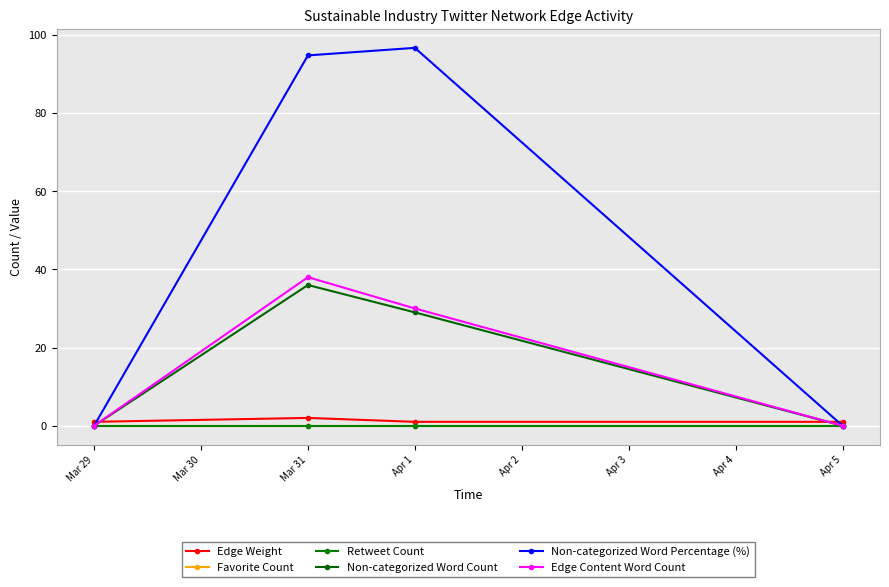

List the series in order of their peak value, lowest first.

Favorite Count, Retweet Count, Edge Weight, Non-categorized Word Count, Edge Content Word Count, Non-categorized Word Percentage (%)